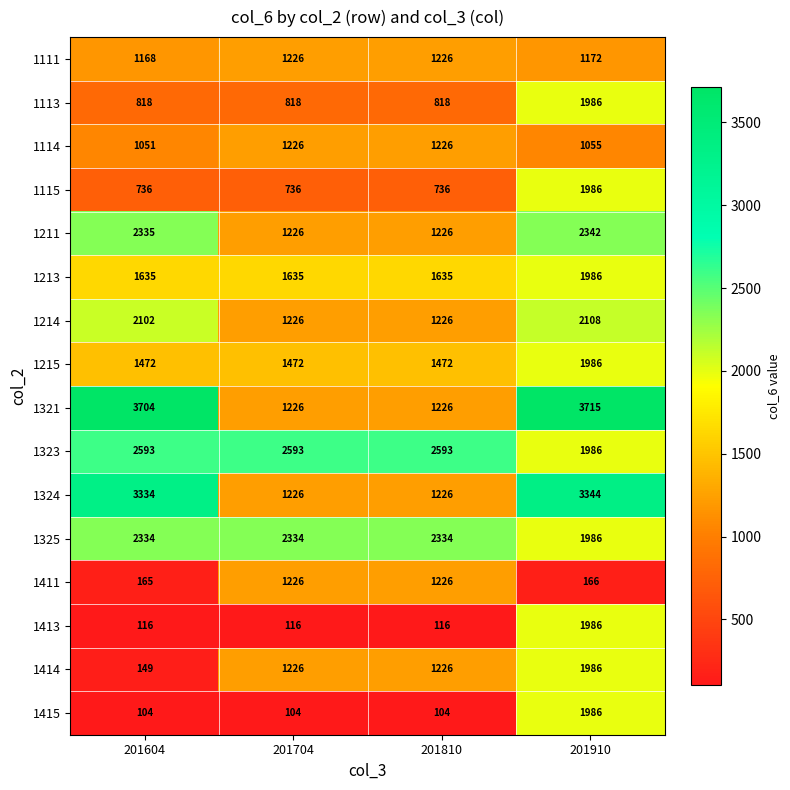

At how many categories does at least one series exceed 984?

4